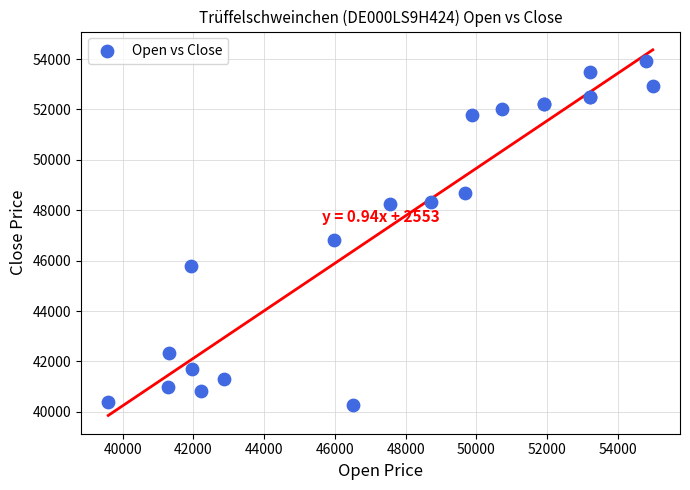

What Y value in the scatter plot is closest to 47102?

46814